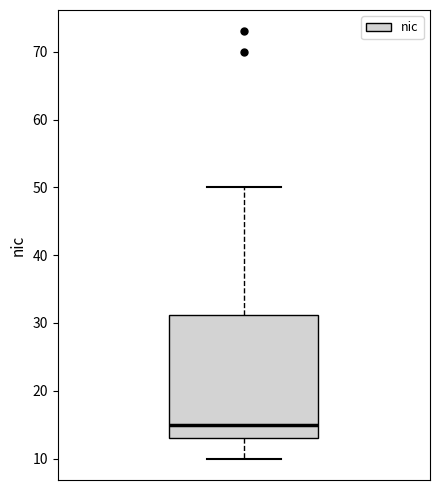

Transcribe this box plot: give where the median line is, the range the box spans, and where the two whiskers end, as read against the y-axis. The values are not printed on the chart, so give them approximately, as read against the axis.

median 15, box 13 to 31, whiskers 10 to 50